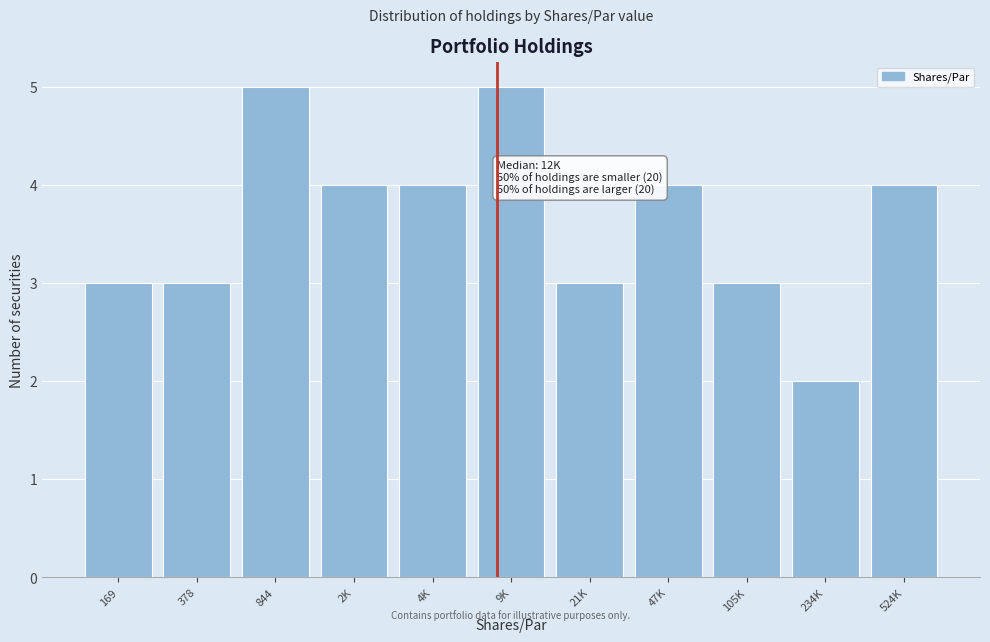

Reading right to left, list all the values displayed in this chart.

4	2	3	4	3	5	4	4	5	3	3